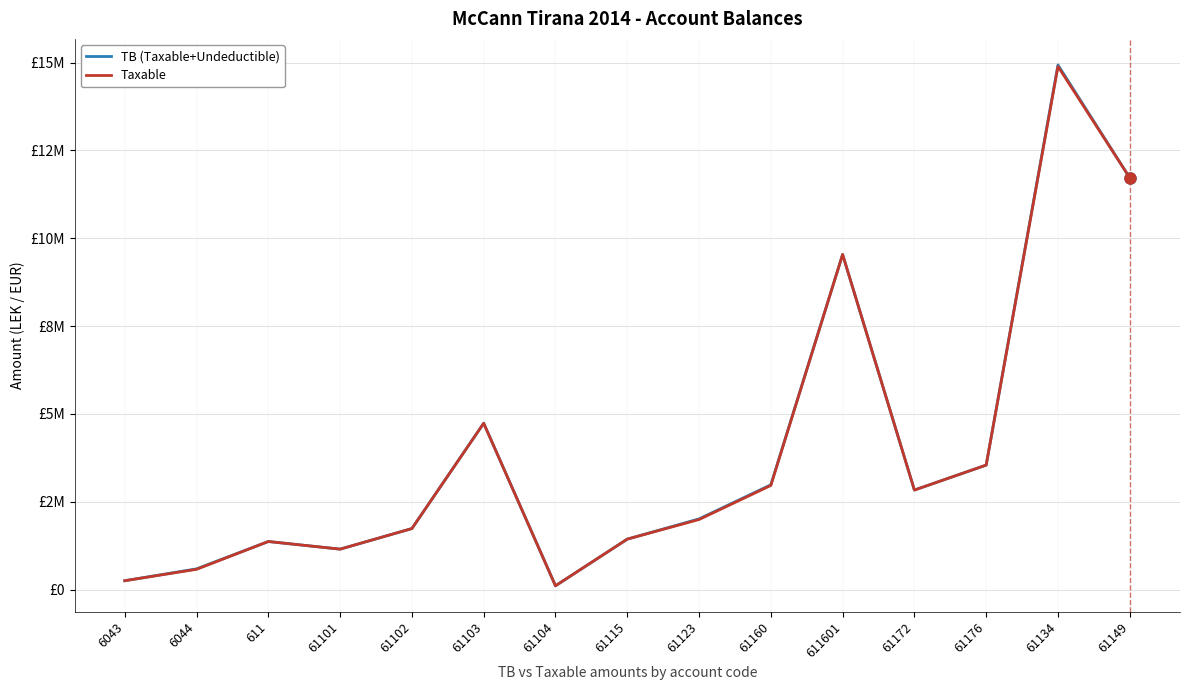

Where is TB (Taxable+Undeductible) nearest to the value 7518529?

611601